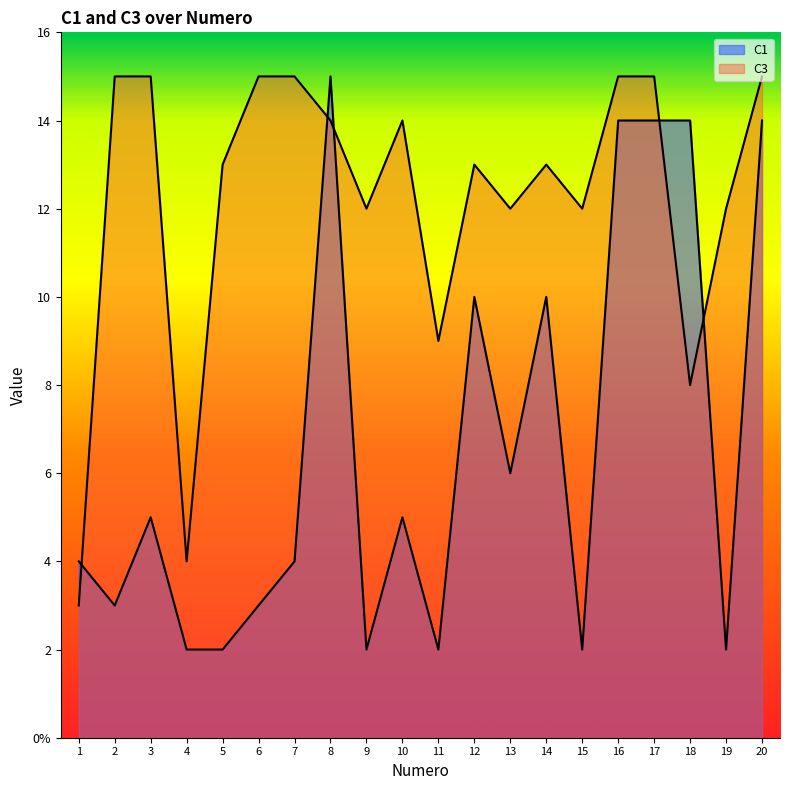

What is the total value across all series at 15?

14